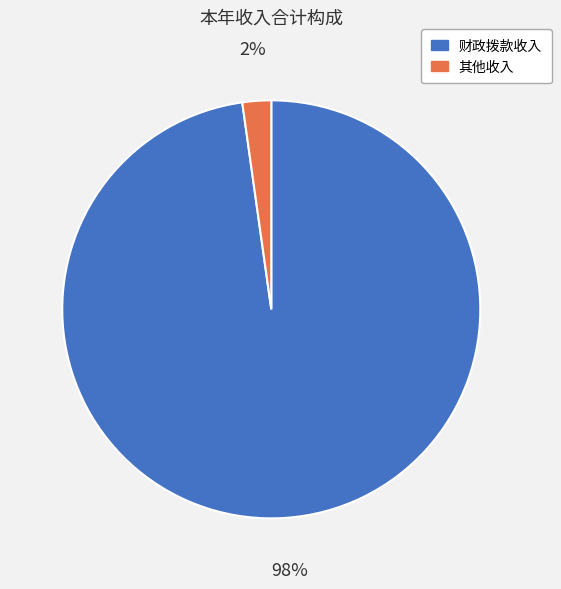

Which slice is the largest?

财政拨款收入